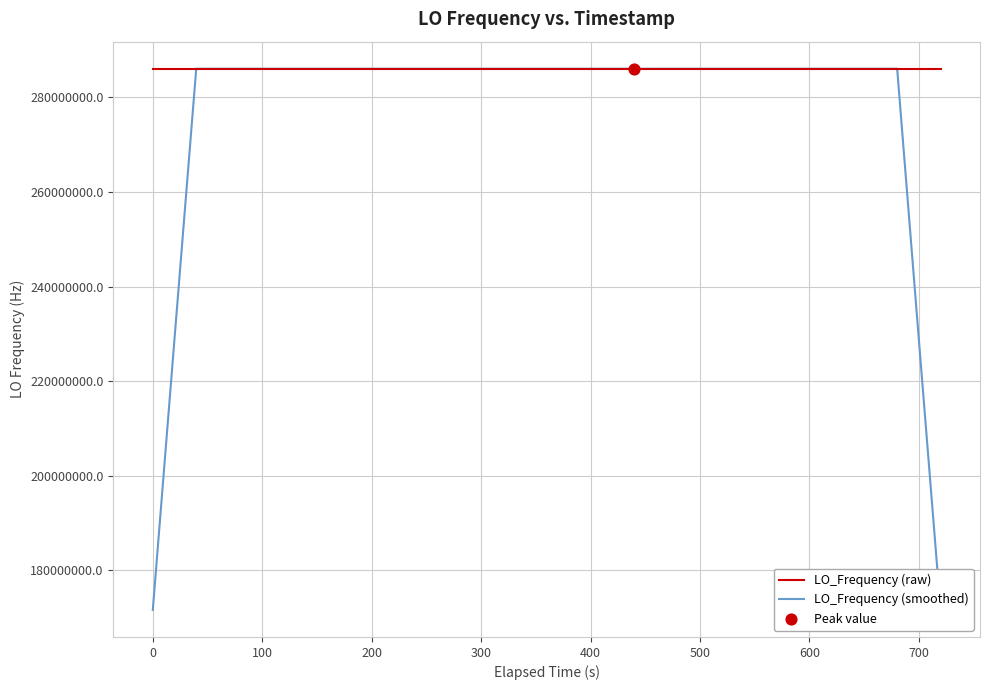

What are all the series names shown in the legend?

LO_Frequency (raw), LO_Frequency (smoothed)